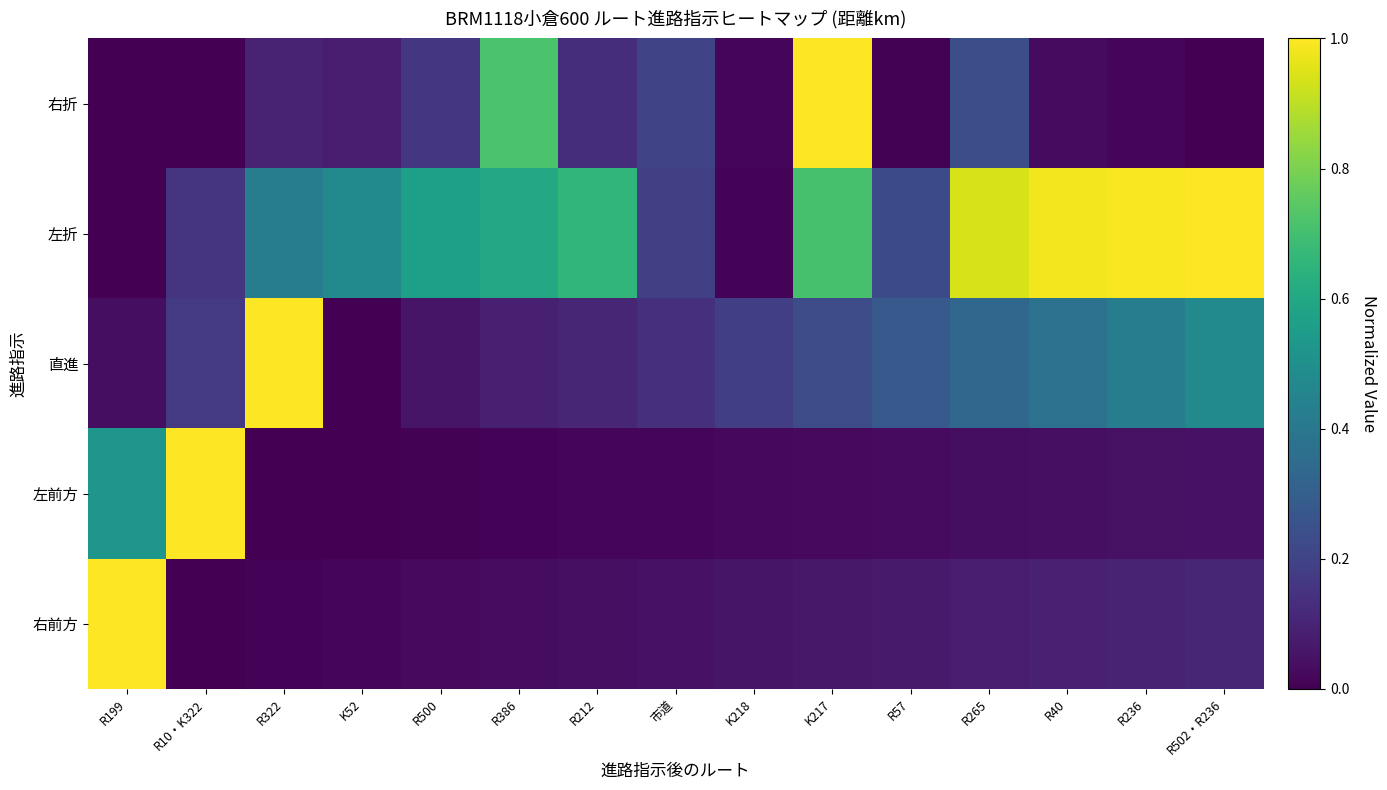

Reading left to right, transcribe all the data shown in this chart.

右折: R199=0.0	R10・K322=0.0	R322=0.1	K52=0.1	R500=0.2	R386=0.7	R212=0.1	市道=0.2	K218=0.0	K217=1.0	R57=0.0	R265=0.2	R40=0.0	R236=0.0	R502・R236=0.0
左折: R199=0.0	R10・K322=0.2	R322=0.4	K52=0.5	R500=0.6	R386=0.6	R212=0.7	市道=0.2	K218=0.0	K217=0.7	R57=0.2	R265=0.9	R40=1.0	R236=1.0	R502・R236=1.0
直進: R199=0.0	R10・K322=0.2	R322=1.0	K52=0.0	R500=0.1	R386=0.1	R212=0.1	市道=0.1	K218=0.2	K217=0.2	R57=0.3	R265=0.3	R40=0.4	R236=0.4	R502・R236=0.5
左前方: R199=0.5	R10・K322=1.0	R322=0.0	K52=0.0	R500=0.0	R386=0.0	R212=0.0	市道=0.0	K218=0.0	K217=0.0	R57=0.0	R265=0.0	R40=0.0	R236=0.0	R502・R236=0.0
右前方: R199=1.0	R10・K322=0.0	R322=0.0	K52=0.0	R500=0.0	R386=0.0	R212=0.0	市道=0.0	K218=0.1	K217=0.1	R57=0.1	R265=0.1	R40=0.1	R236=0.1	R502・R236=0.1